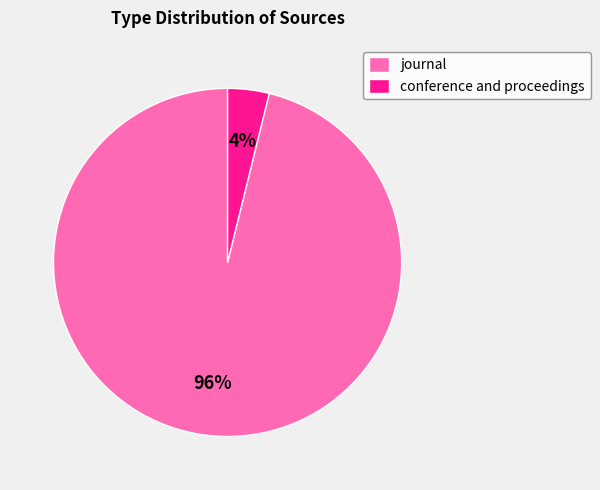

Which category accounts for the majority?

journal